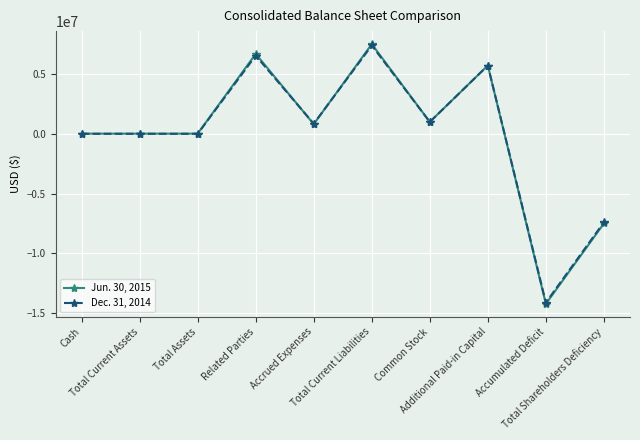

Is the value of Jun. 30, 2015 at Additional Paid-in Capital greater than the value of Dec. 31, 2014 at Common Stock?

Yes